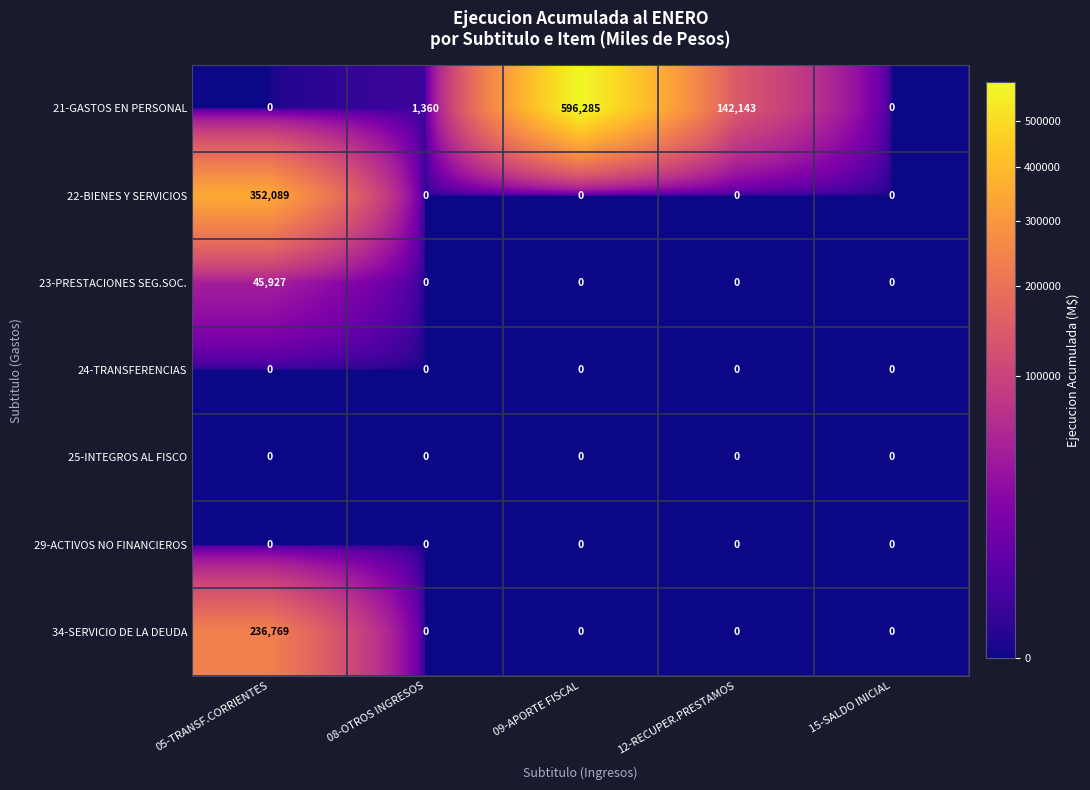

Count the number of categories in the chart.

5